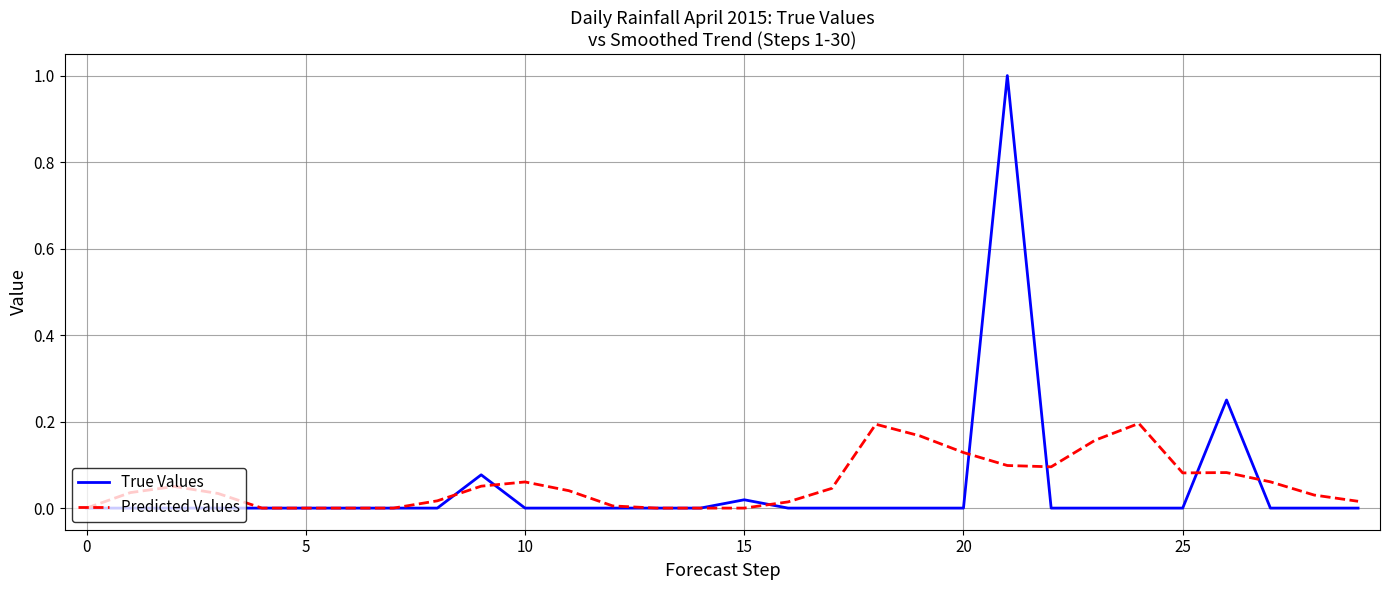

What is the greatest value displayed?

1.0